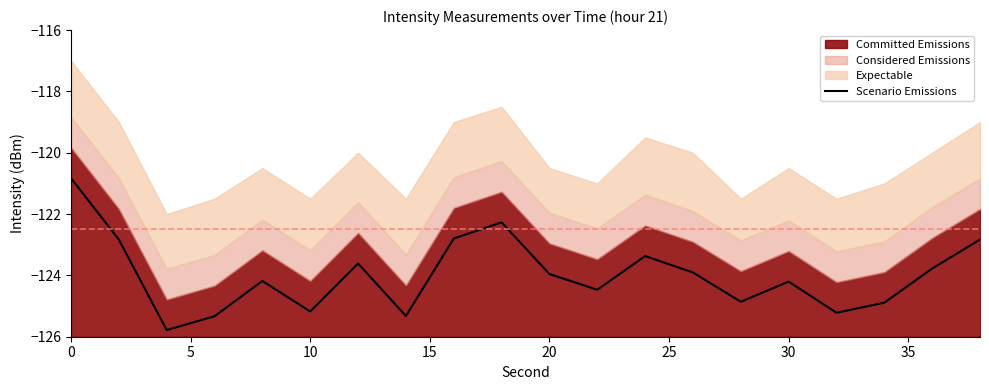

What is the average value?

-124.0